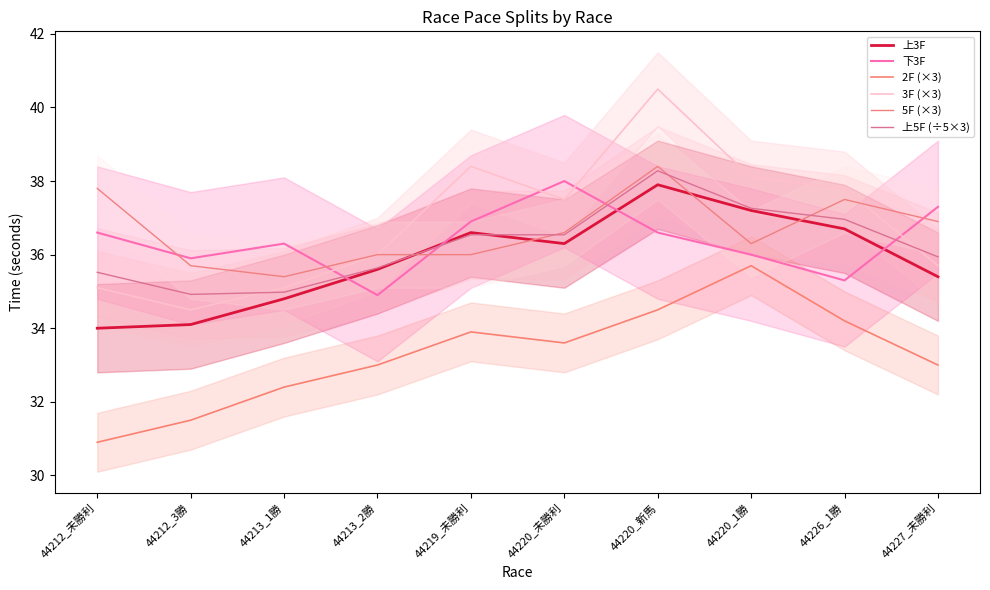

Which category has the highest value across all series?

44220_新馬